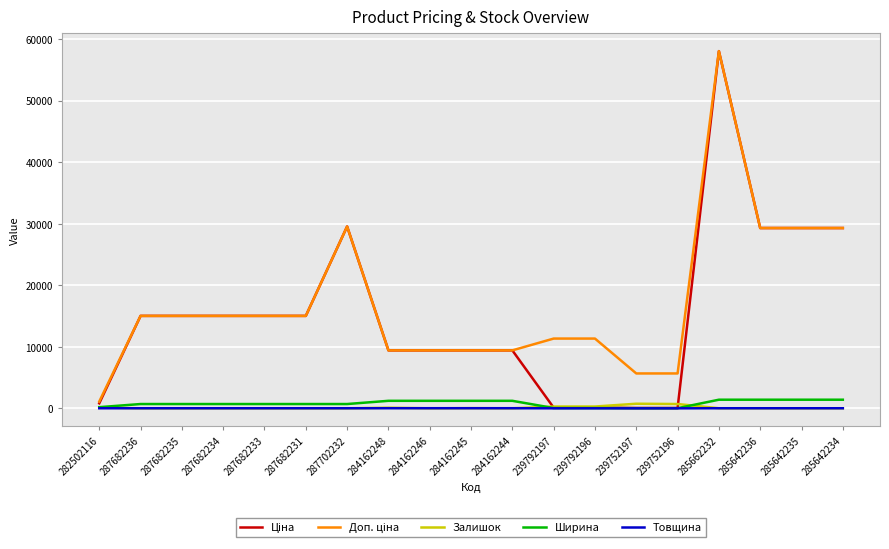

The Залишок series shows 0.0 at 287702232. True or false?

True